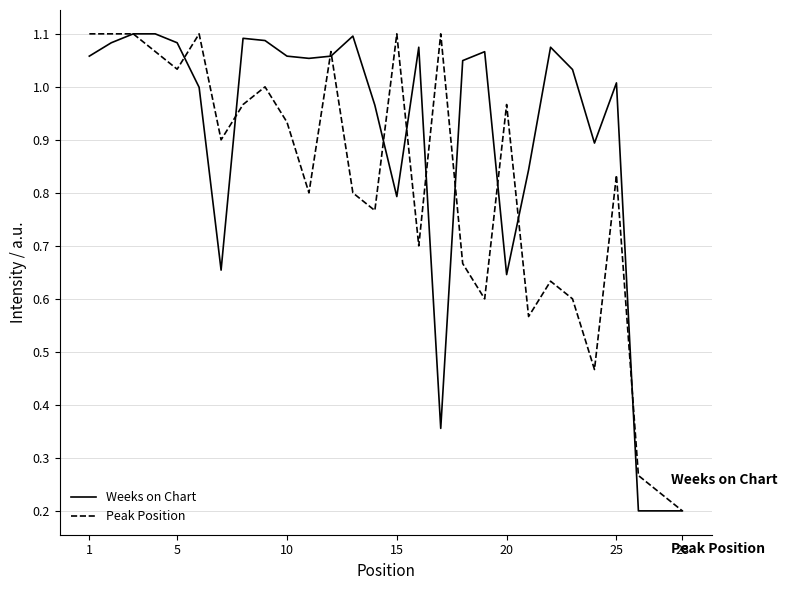

True or false: Peak Position has more than 0 points higher than both neighbors.

True